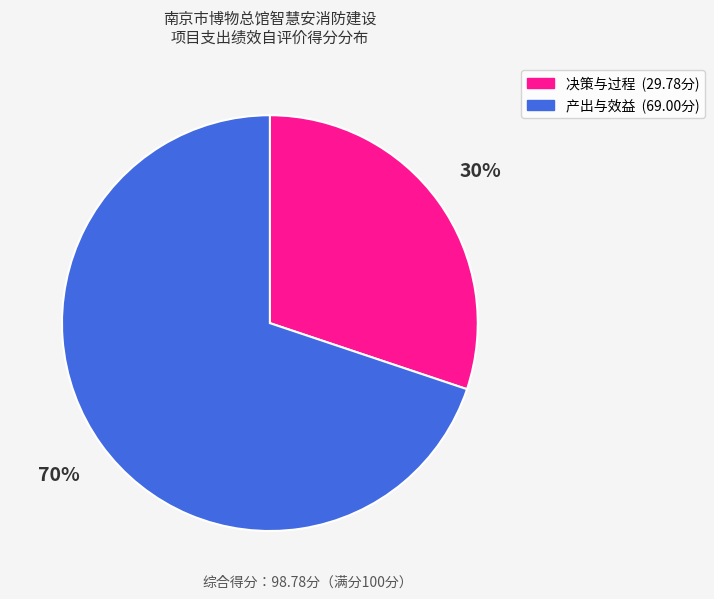

To the nearest percent, what is the difference between the largest and smallest slice percentages?

40%